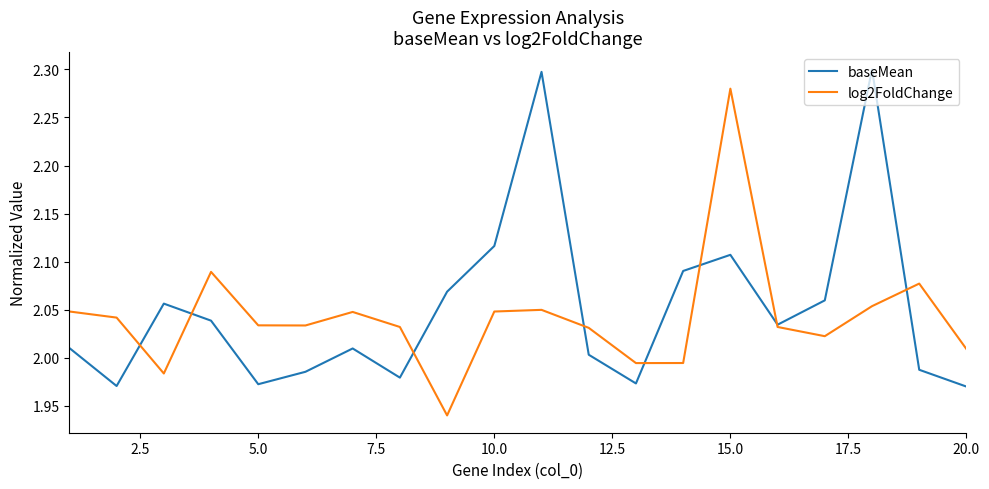

Which series has the largest range (max minus min)?

log2FoldChange